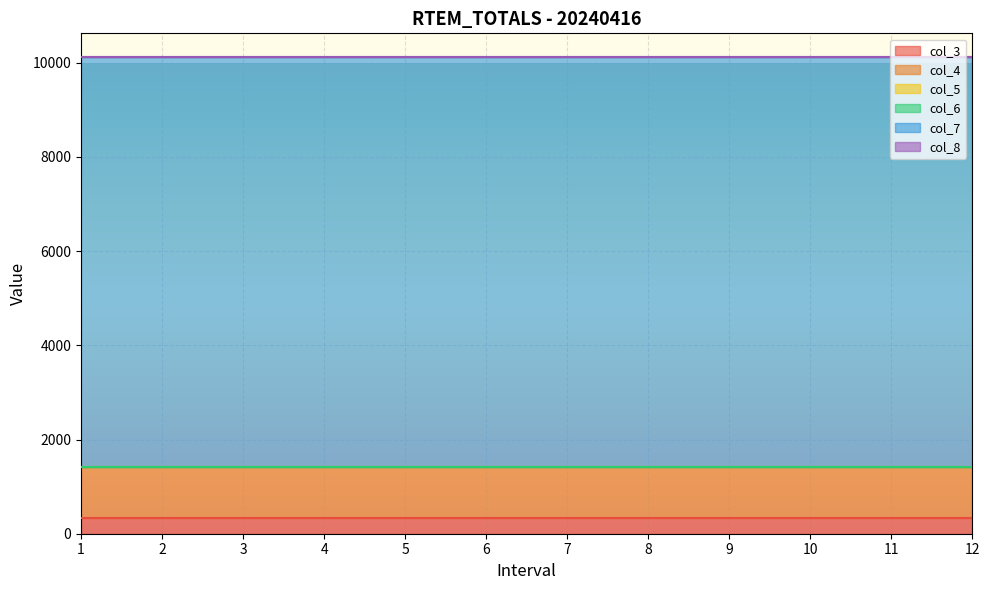

The col_6 series shows 0 at 9. True or false?

True